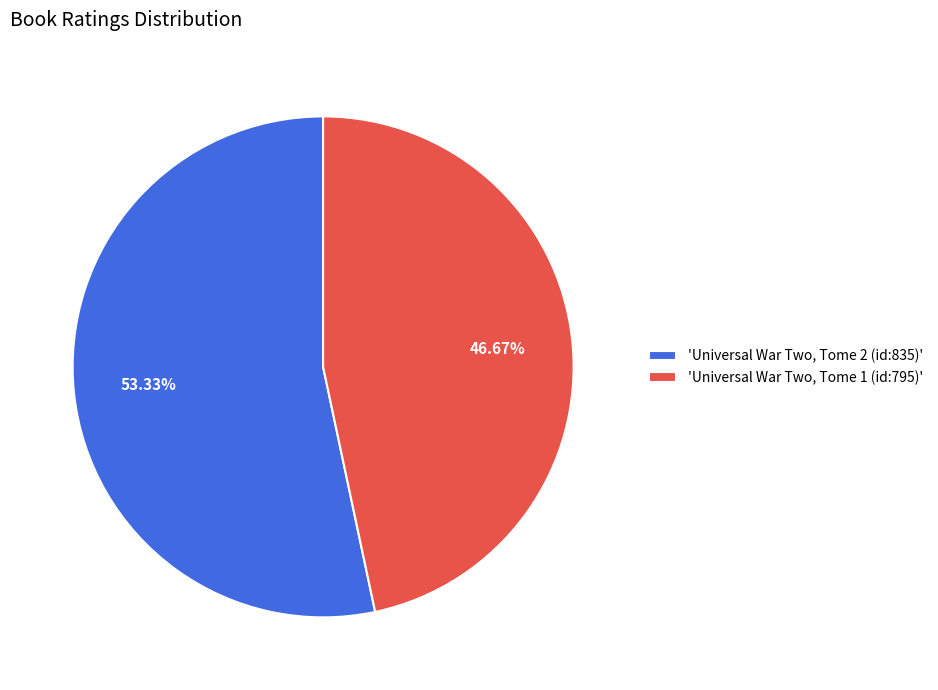

Rank the categories by value from lowest to highest.

'Universal War Two, Tome 1 (id:795)', 'Universal War Two, Tome 2 (id:835)'